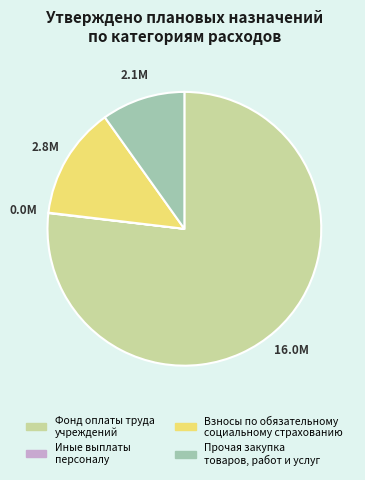

True or false: Прочая закупка товаров, работ и услуг accounts for 15% of the total.

False